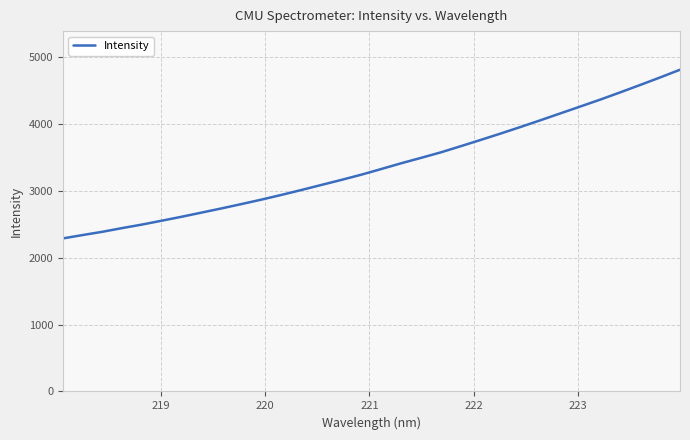

What is the difference between the maximum and minimum values?

2525.7